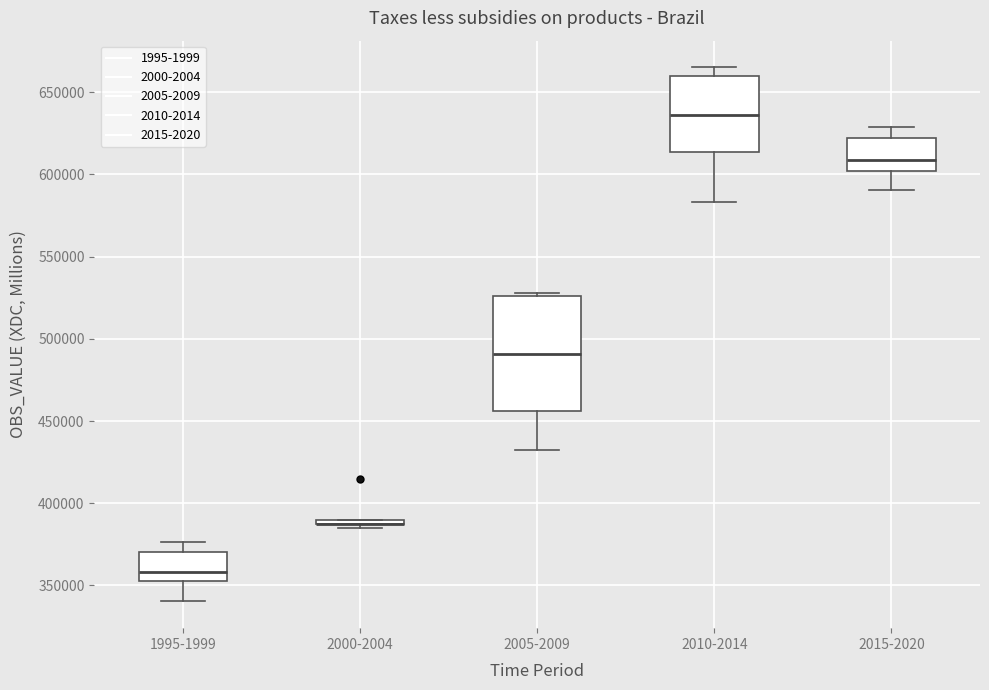

Where does the lower whisker of the box for 2010-2014 end on the y-axis? The values are not printed on the chart, so give them approximately, as read against the axis.

585000